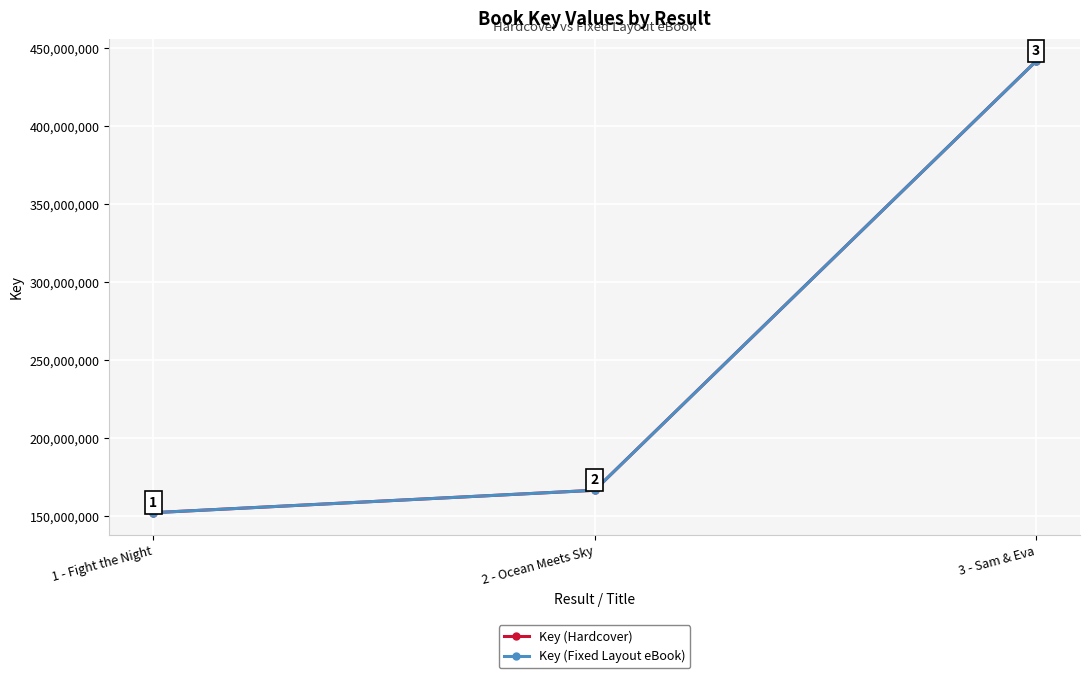

What is the sum of all Key (Hardcover) values?

760449751